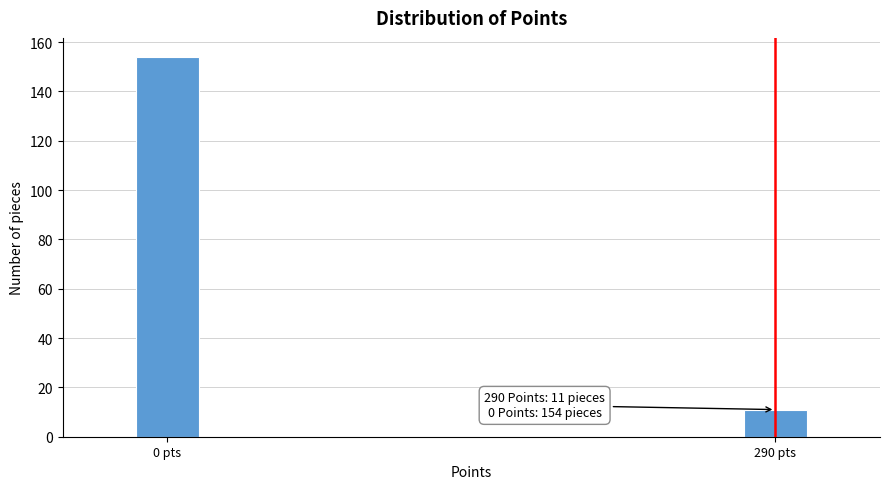

Reading left to right, what are all the values shown in this chart?

0 pts=154	290 pts=11